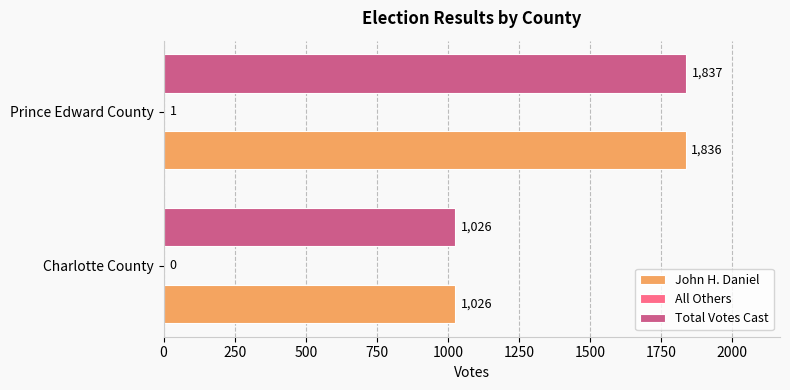

Between Charlotte County and Prince Edward County, which series saw the biggest shift?

Total Votes Cast